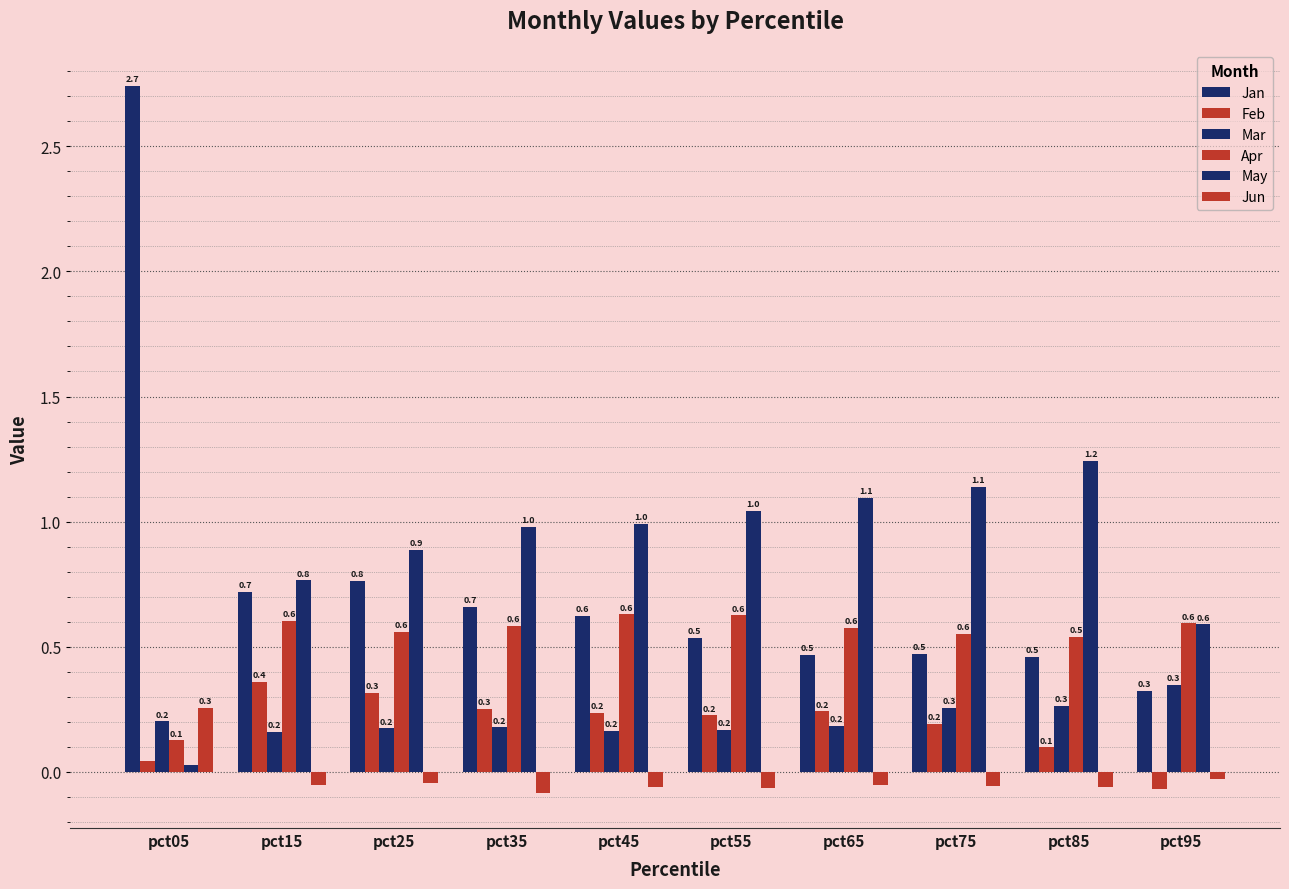

True or false: Feb has a value of 0.2 at pct65.

True